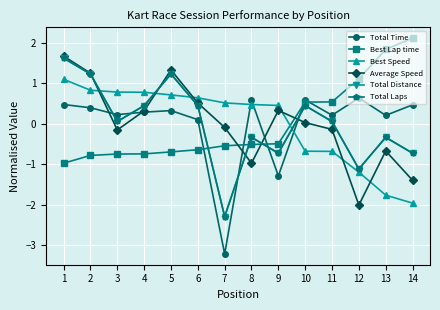

Is this an area chart (filled region under the line)?

No